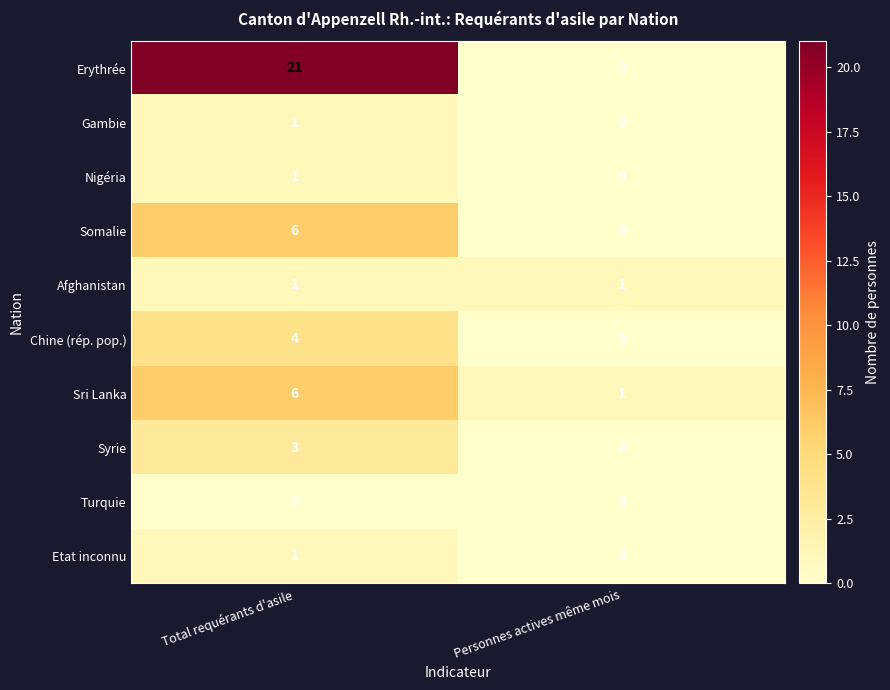

What is the greatest value displayed?

21